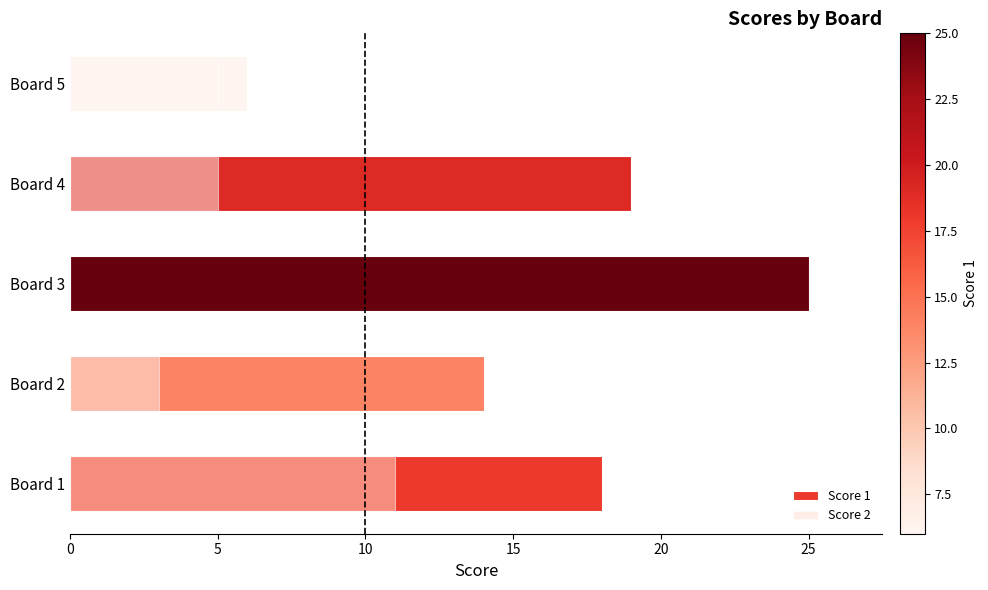

Reading left to right, transcribe all the data shown in this chart.

Score 1: 18	14	25	19	6
Score 2: 11	3	0	5	5